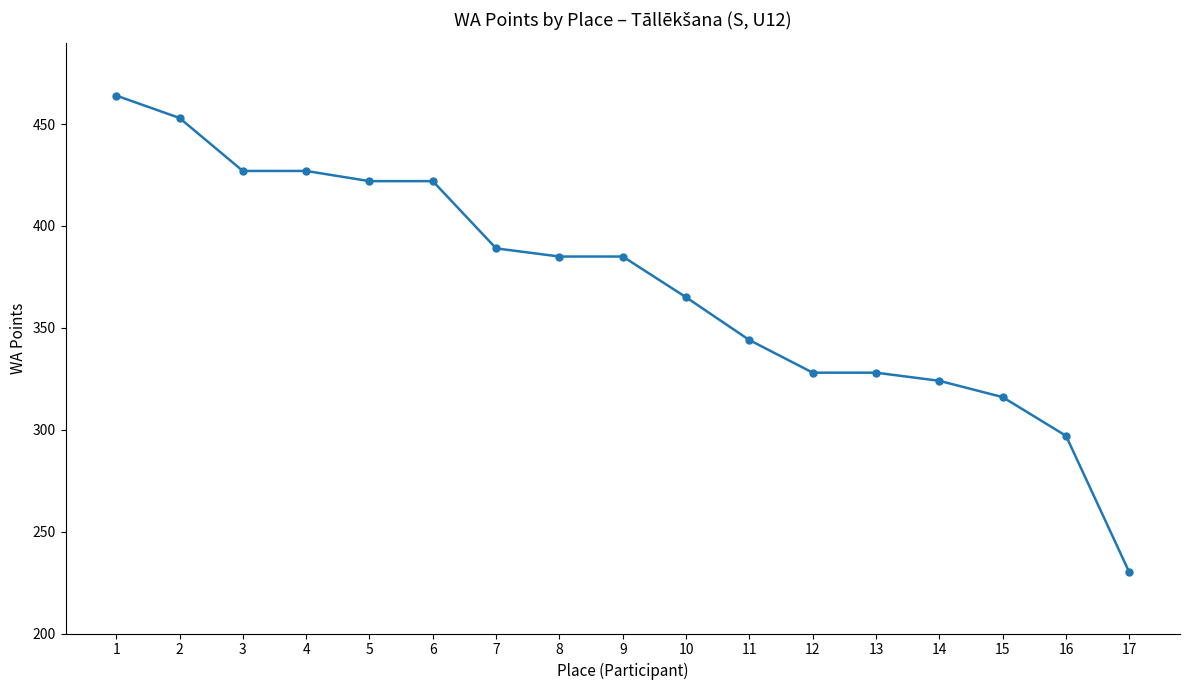

What is the sum of the values at 2 and 5?

875